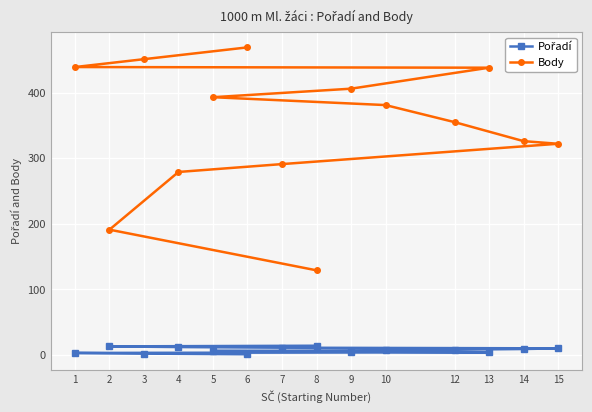

What is the value of the Body point at the 4th from the left?

279